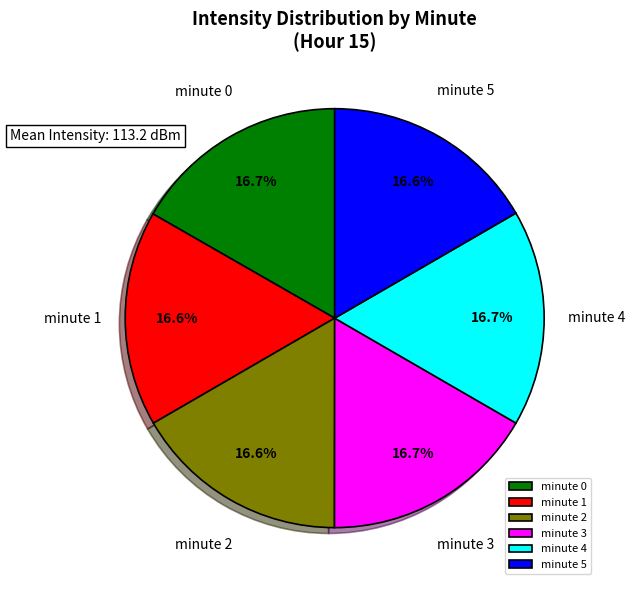

Do minute 1 and minute 2 together represent more than half of the pie?

No